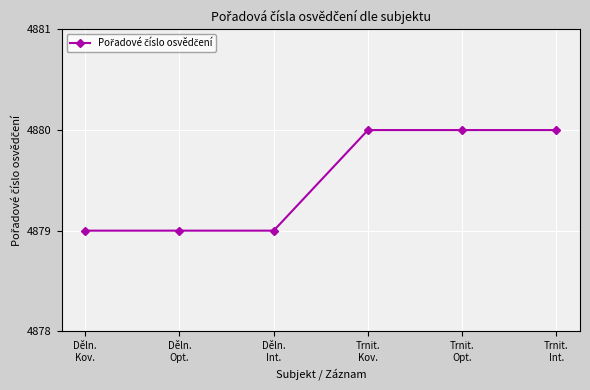

What is the average value?

4880